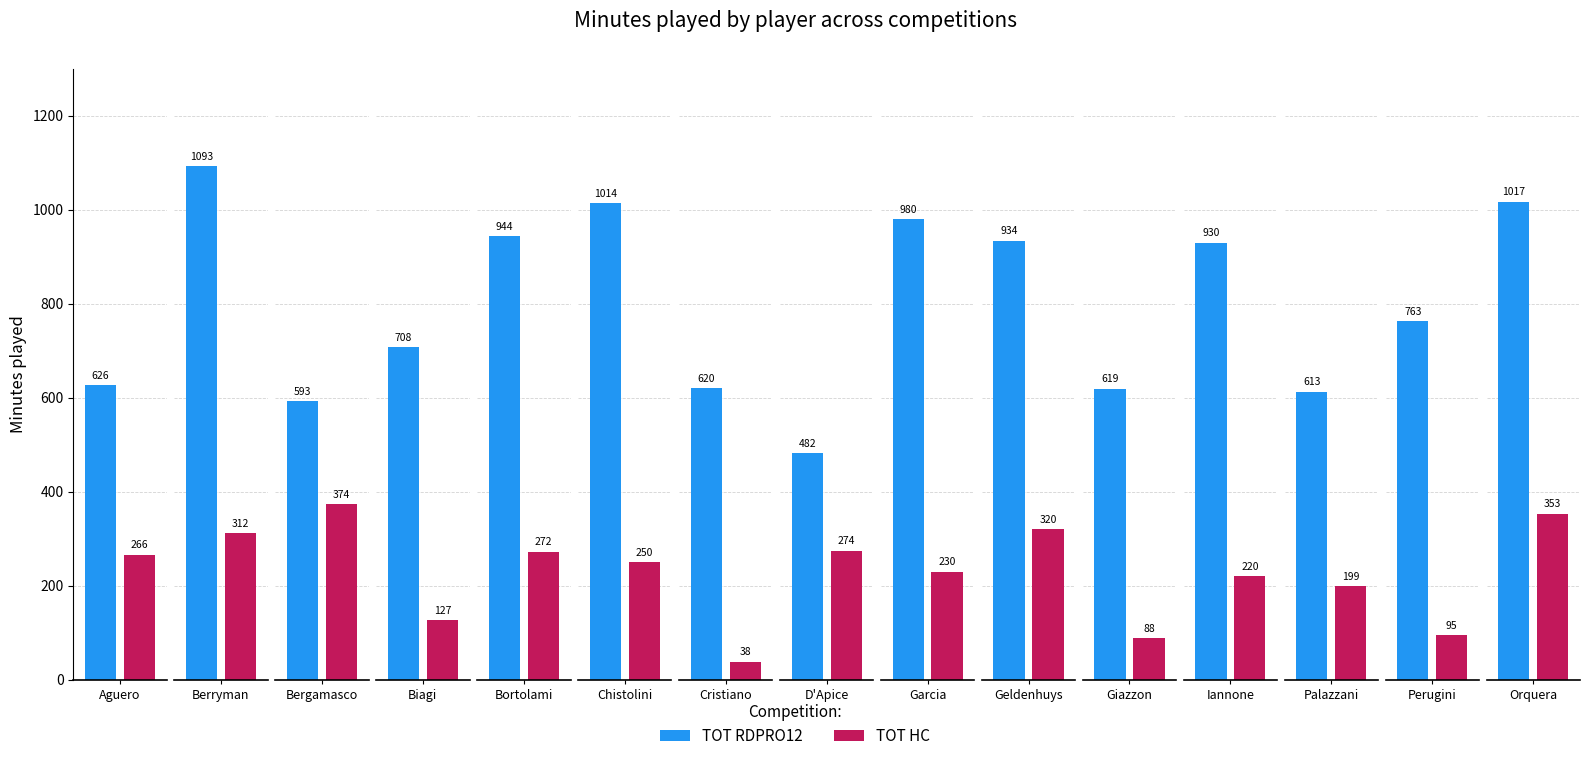

Reading left to right, list all the values displayed in this chart.

TOT RDPRO12: 626	1093	593	708	944	1014	620	482	980	934	619	930	613	763	1017
TOT HC: 266	312	374	127	272	250	38	274	230	320	88	220	199	95	353